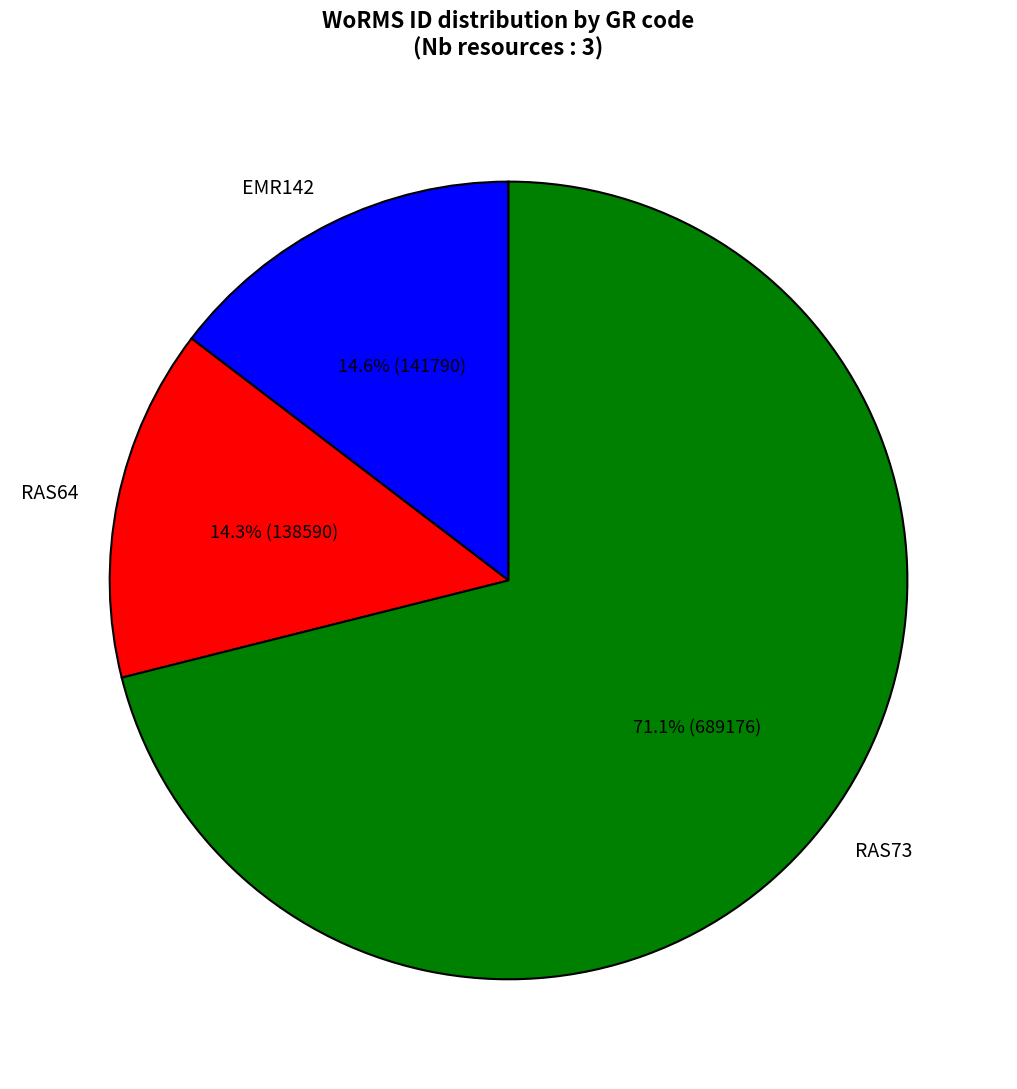

Approximately how many times larger is the value at EMR142 compared to RAS64?

1.0